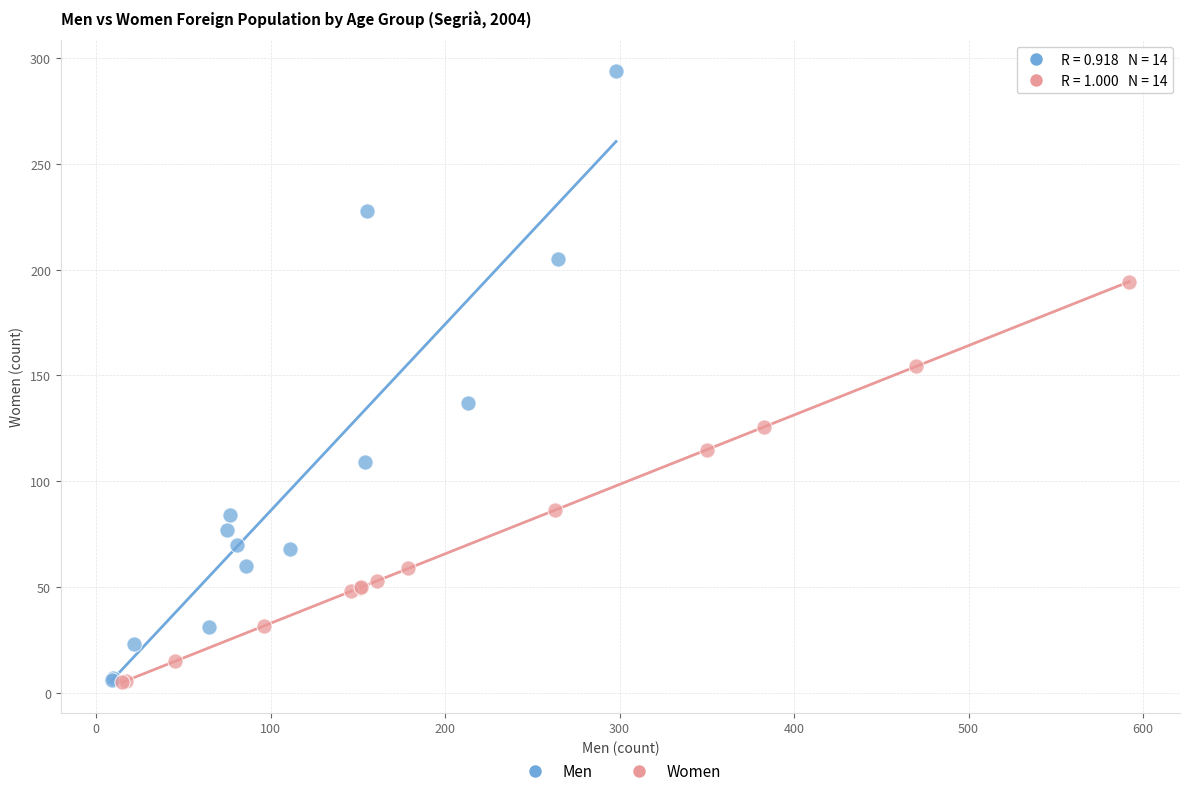

Which series reaches the maximum Y coordinate?

Men